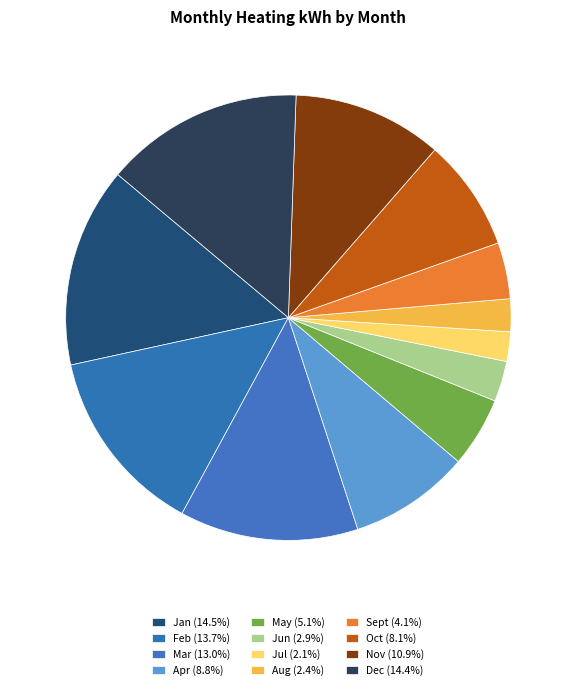

How many segments does this pie chart have?

12